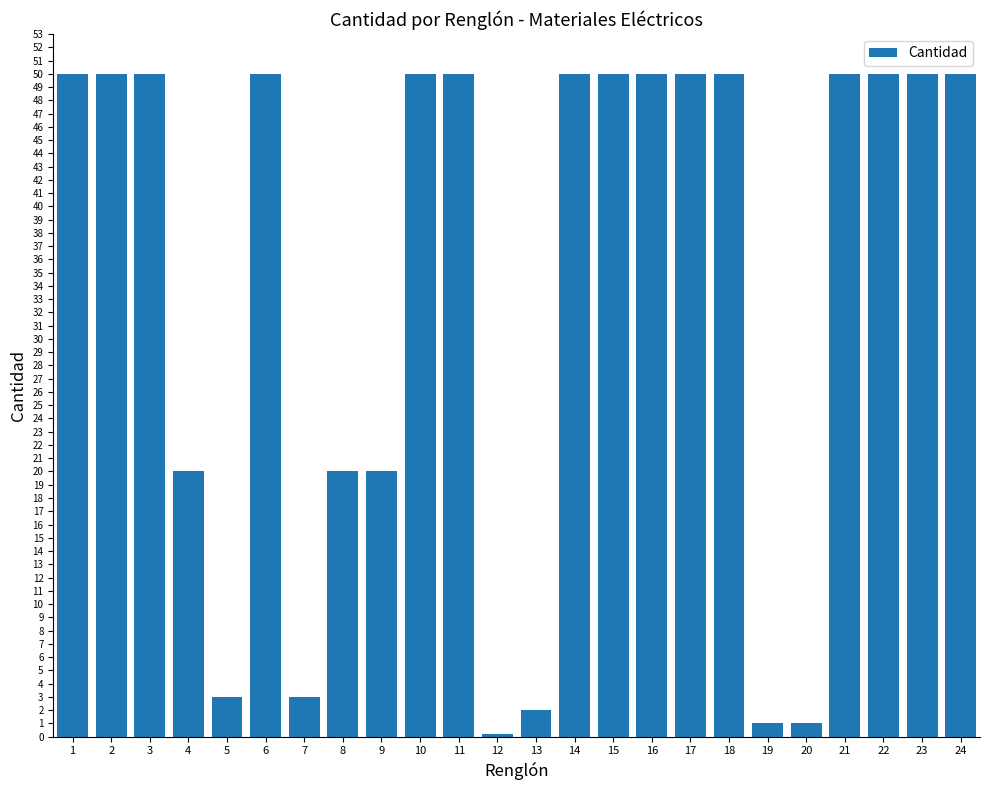

The value at 9 is 20.0. True or false?

True